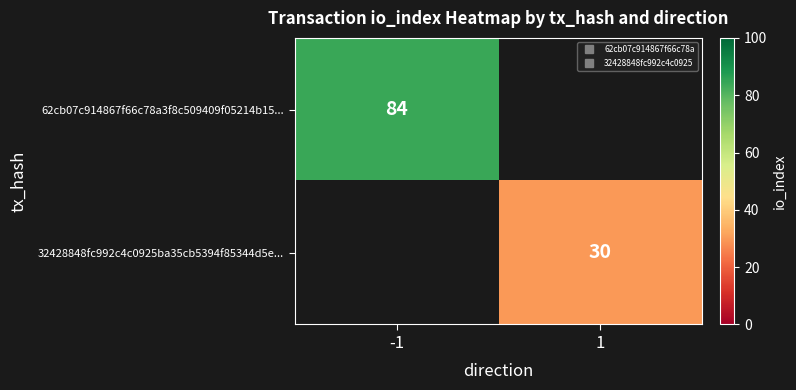

Is it true that 62cb07c914867f66c78a3f8c509409f05214b15... equals 84.0 at -1?

True